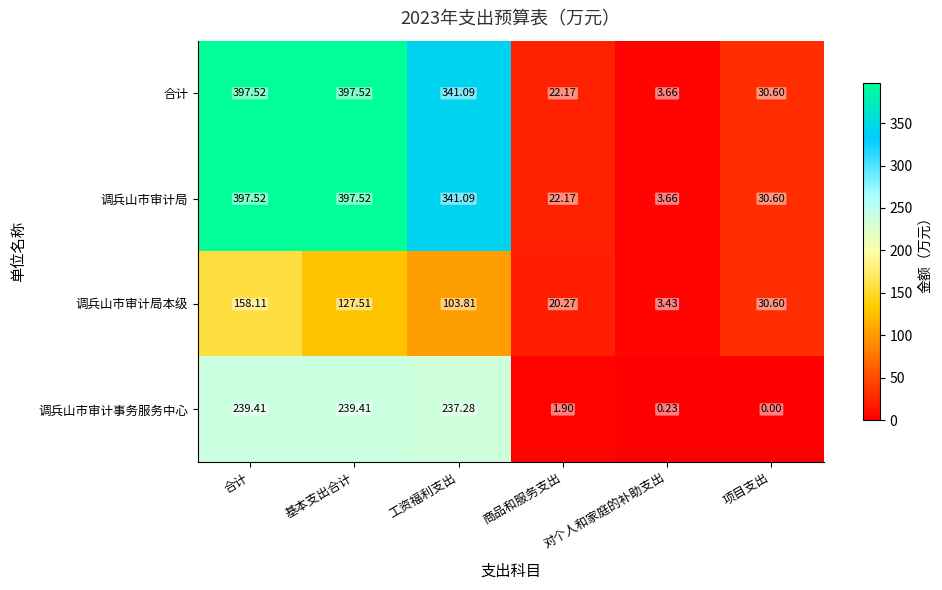

Which series changed the most between 对个人和家庭的补助支出 and 项目支出?

调兵山市审计局本级